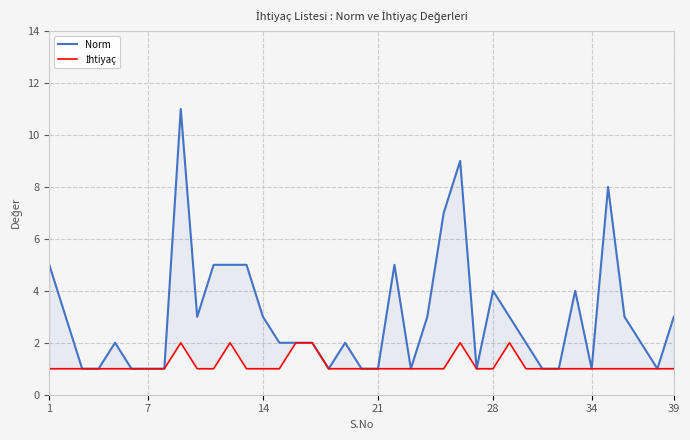

Which series changed the most between 18 and 31?

Norm